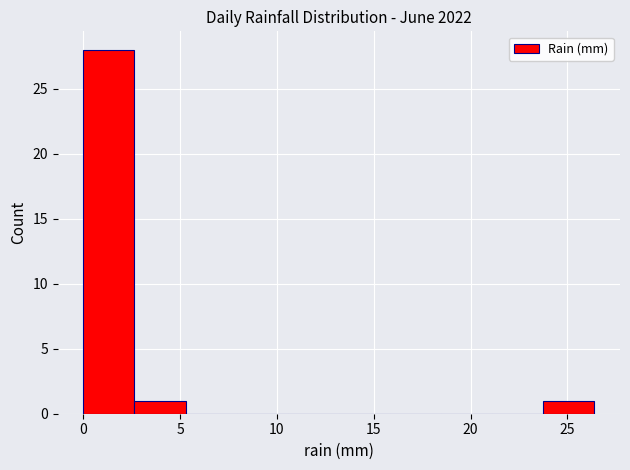

Reading left to right, transcribe this chart: for each bar, give the range it covers on the x-axis and its height. Neither the bar edges nor the heights are printed on the chart, so give them approximately, as read against the axes.

0.0 to 2.5: 28
2.5 to 5.5: 1
5.5 to 8.0: 0
8.0 to 10.5: 0
10.5 to 13.0: 0
13.0 to 16.0: 0
16.0 to 18.5: 0
18.5 to 21.0: 0
21.0 to 24.0: 0
24.0 to 26.5: 1